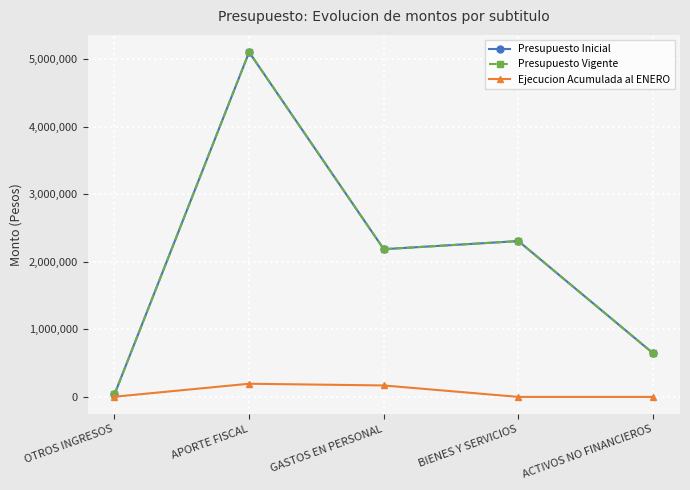

What is the sum of all Ejecucion Acumulada al ENERO values?

367187